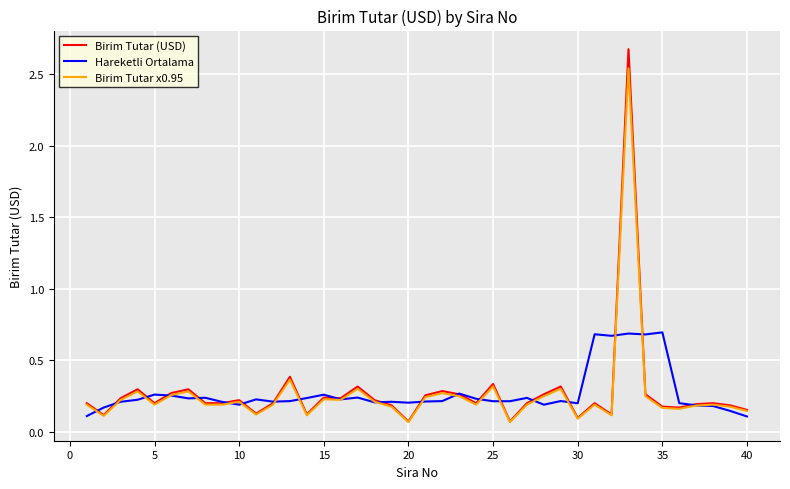

Which series has the widest spread of values?

Birim Tutar (USD)